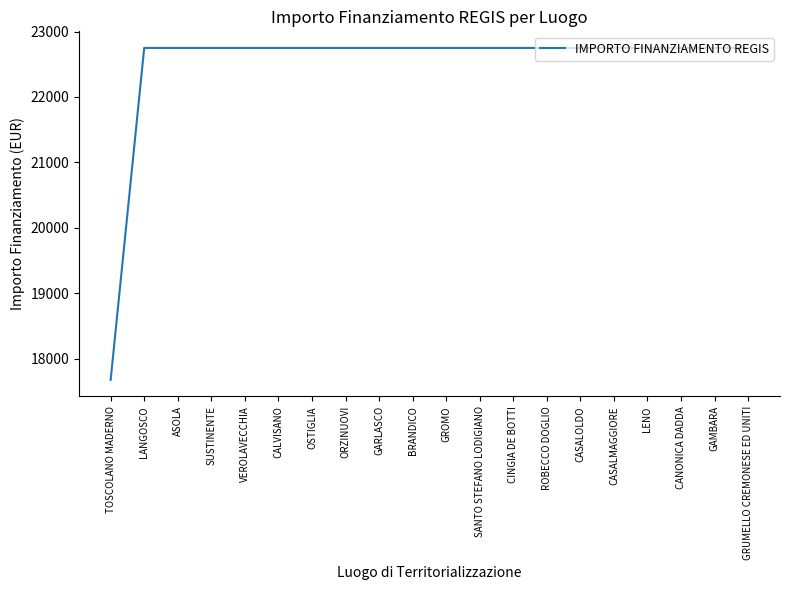

Reading left to right, list all the values displayed in this chart.

17674.8	22750.0	22750.0	22750.0	22750.0	22750.0	22750.0	22750.0	22750.0	22750.0	22750.0	22750.0	22750.0	22750.0	22750.0	22750.0	22750.0	22750.0	22750.0	22750.0